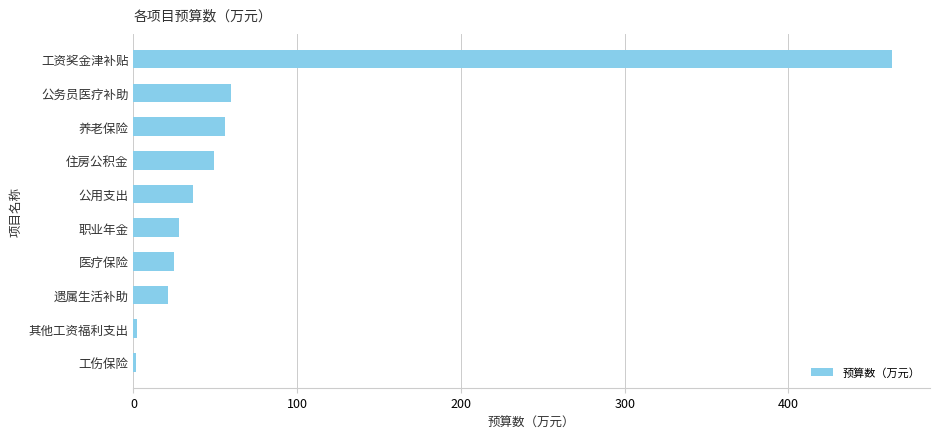

Are the bars grouped side by side (vs. stacked)?

No